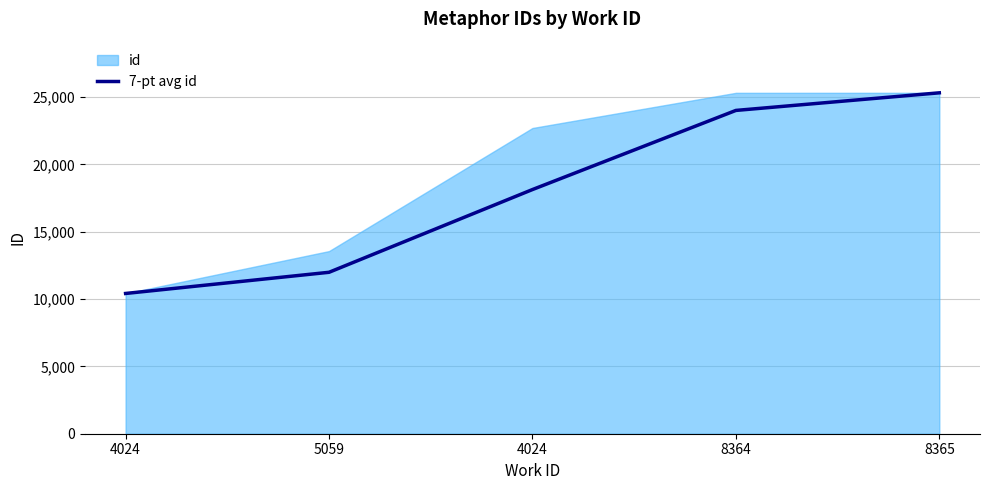

Where is the data nearest to the value 17871?

4024